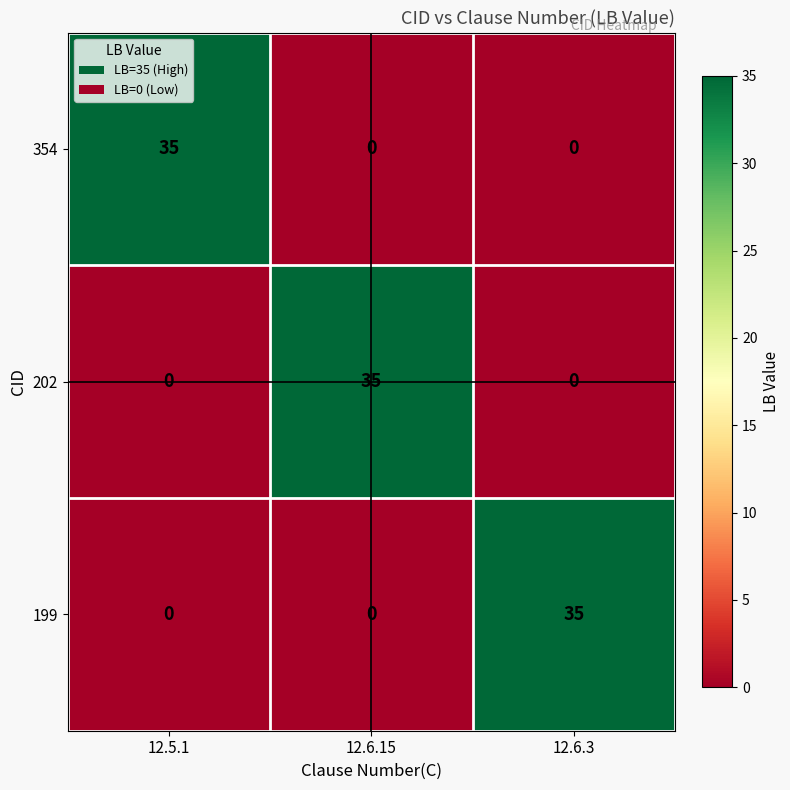

Which category has the highest value in the 199 series?

12.6.3